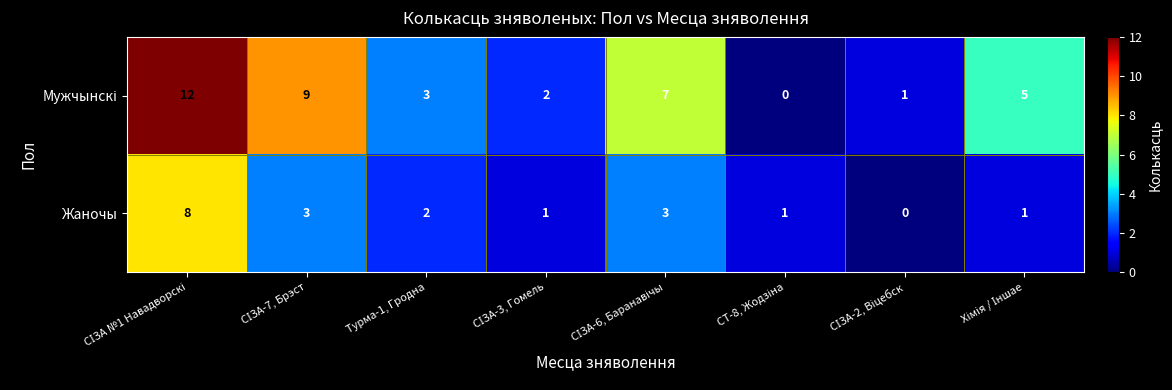

What is the difference between the maximum and minimum values in the Жаночы series?

8